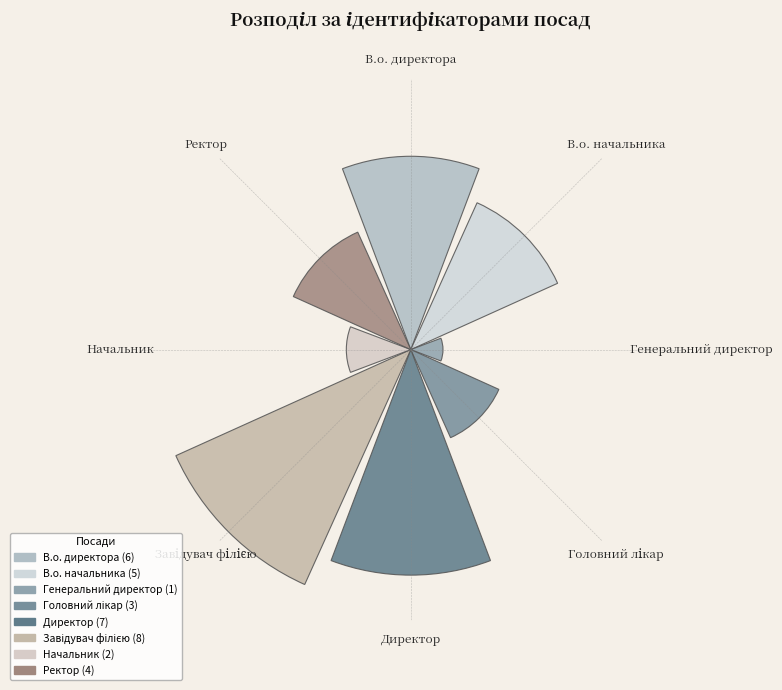

Rank the categories by value from lowest to highest.

Генеральний директор, Начальник, Головний лікар, Ректор, В.о. начальника, В.о. директора, Директор, Завідувач філією